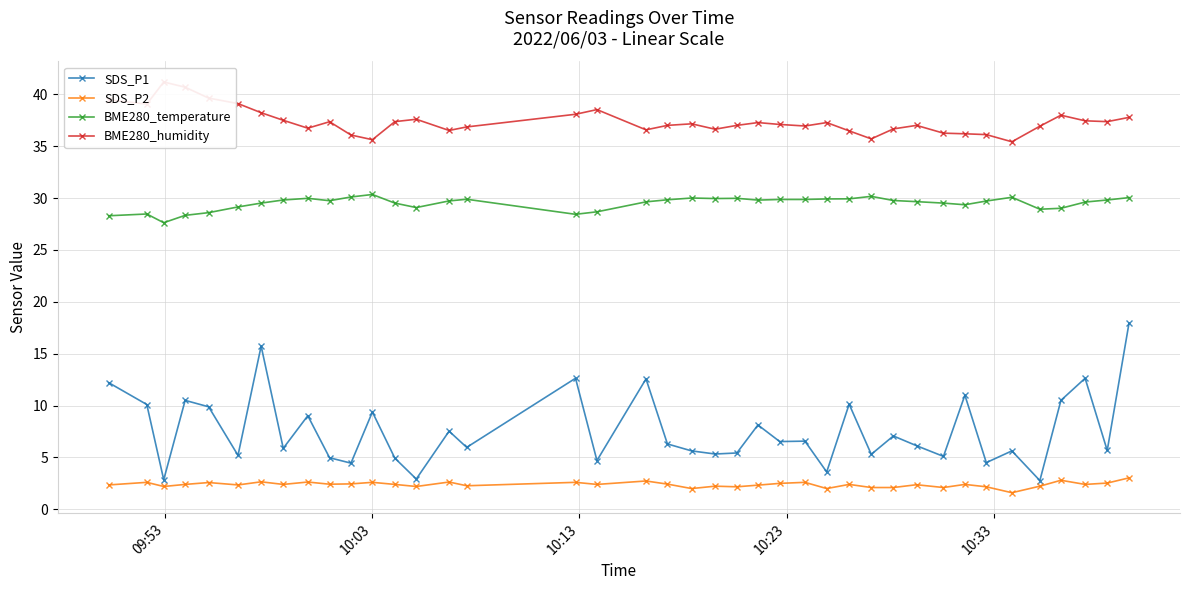

Reading right to left, transcribe all the data shown in this chart.

SDS_P1: 17.9	5.7	12.6	10.5	2.8	5.6	4.5	11.0	5.1	6.1	7.1	5.3	10.1	3.6	6.6	6.5	8.1	5.4	5.3	5.6	6.3	12.6	4.7	12.6	6.0	7.5	2.9	4.9	9.4	4.5	5.0	9.0	5.9	15.7	5.2	9.9	10.5	2.9	10.1	12.2
SDS_P2: 3.0	2.5	2.4	2.8	2.2	1.6	2.2	2.4	2.1	2.4	2.1	2.1	2.4	2.0	2.6	2.5	2.3	2.2	2.2	2.0	2.4	2.7	2.4	2.6	2.3	2.6	2.2	2.4	2.6	2.5	2.4	2.6	2.4	2.6	2.4	2.6	2.4	2.2	2.6	2.4
BME280_temperature: 30.0	29.8	29.6	29.0	28.9	30.1	29.7	29.4	29.5	29.6	29.8	30.2	29.9	29.9	29.9	29.9	29.8	30.0	29.9	30.0	29.8	29.6	28.7	28.4	29.9	29.7	29.1	29.5	30.3	30.1	29.7	30.0	29.8	29.5	29.1	28.6	28.3	27.6	28.5	28.3
BME280_humidity: 37.8	37.4	37.4	38.0	36.9	35.4	36.1	36.2	36.2	37.0	36.7	35.7	36.5	37.3	36.9	37.1	37.3	37.0	36.6	37.1	37.0	36.6	38.5	38.1	36.9	36.5	37.6	37.4	35.6	36.1	37.4	36.7	37.5	38.2	39.1	39.6	40.7	41.2	39.0	39.5